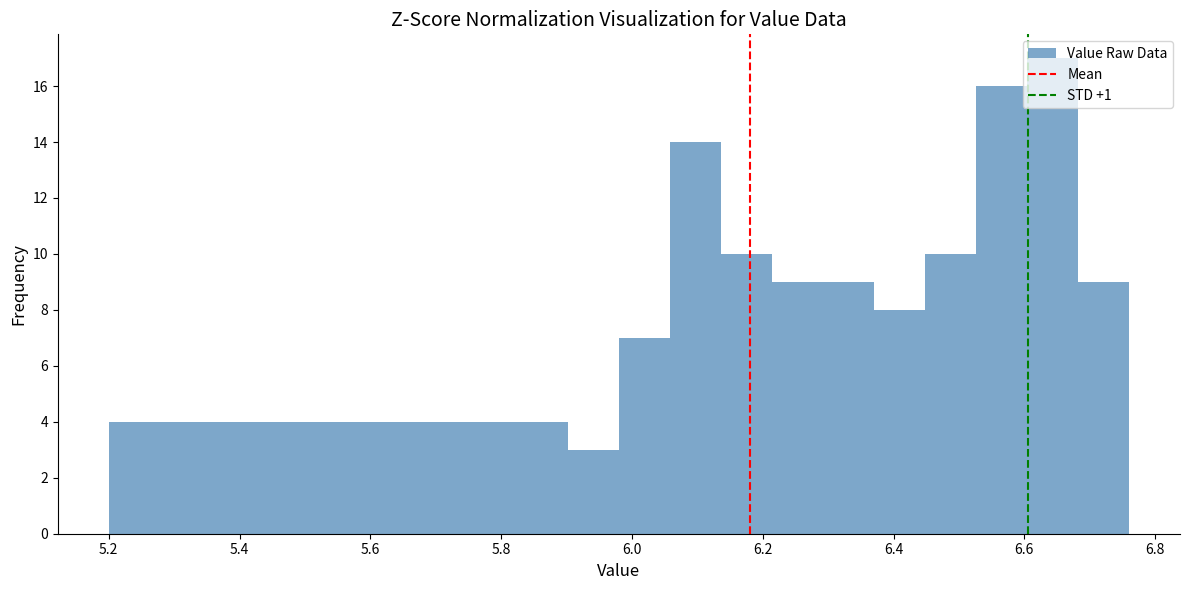

Around what value on the x-axis is the tallest bar? Give the approximate position of its centre, as read against the axis.

6.64